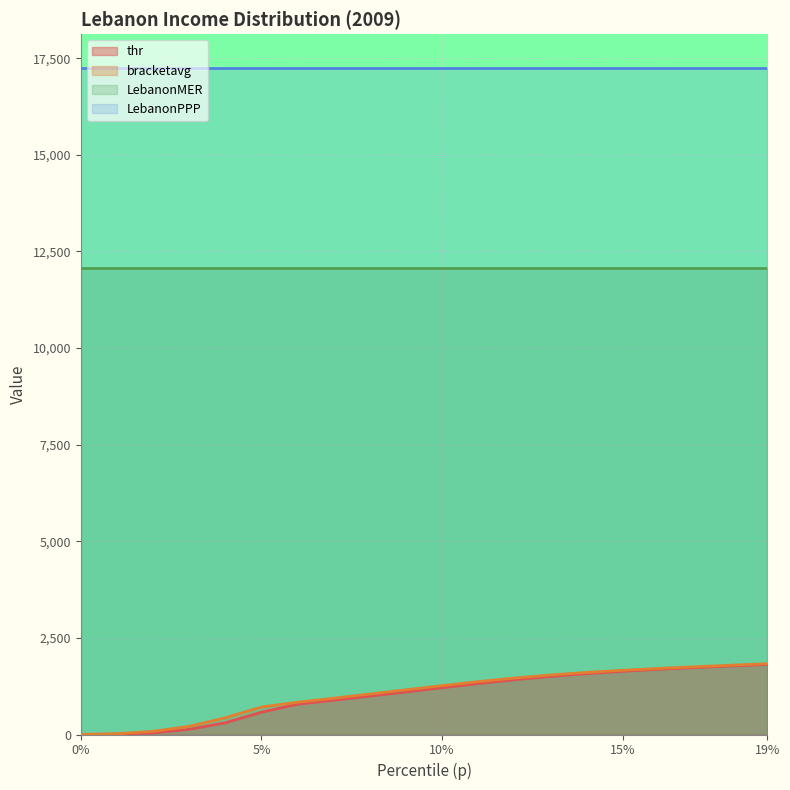

What is the label of the 16th point from the right?

0.04